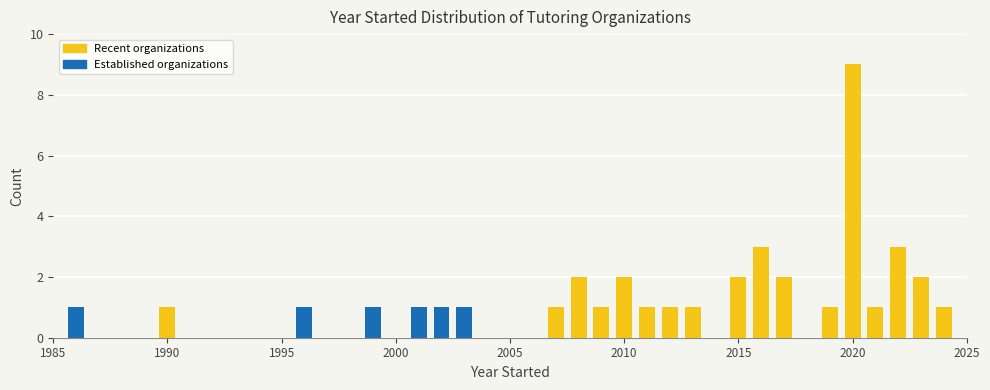

Read against the x-axis, roughly where is the centre of the tallest bar?

2020.0